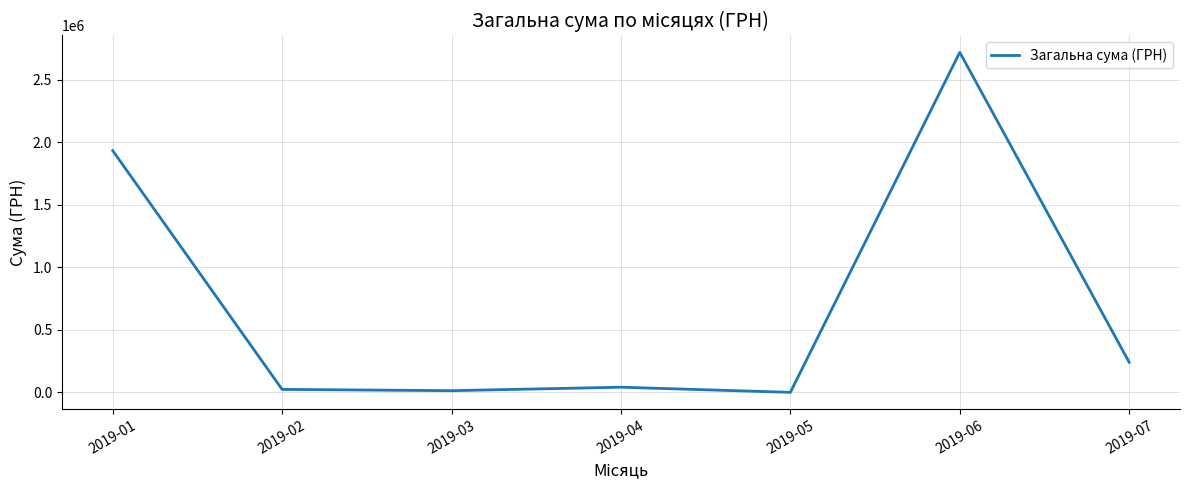

True or false: the data has more than 0 interior local peaks.

True